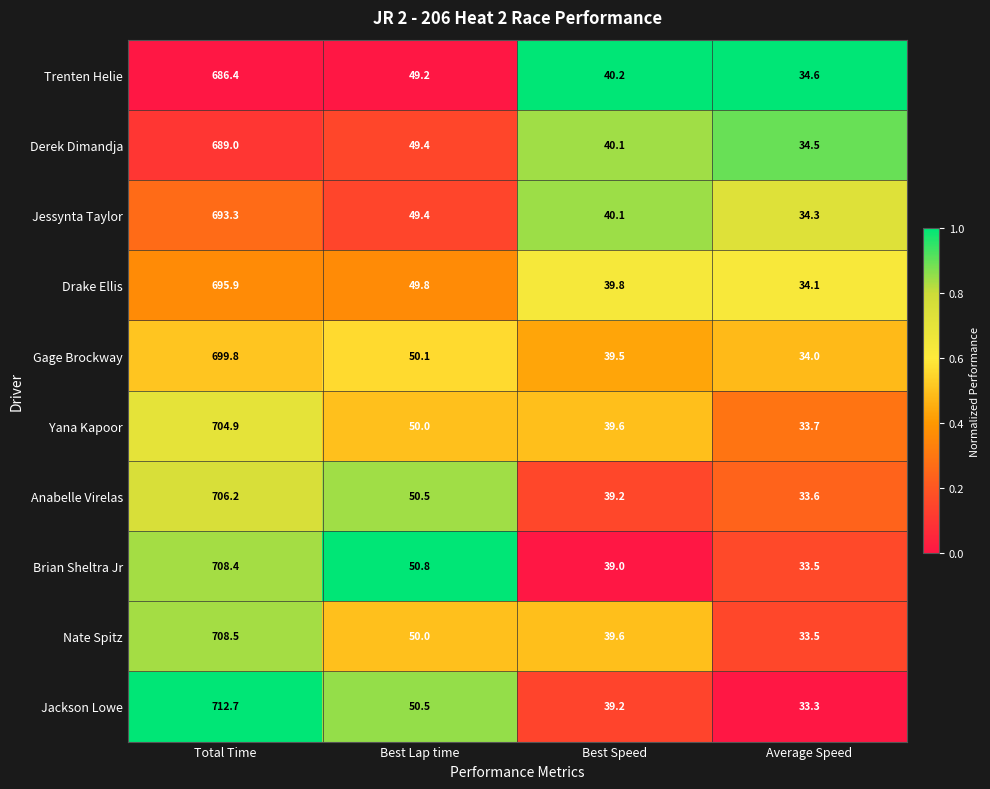

Between Best Lap time and Best Speed, which series saw the biggest shift?

Brian Sheltra Jr